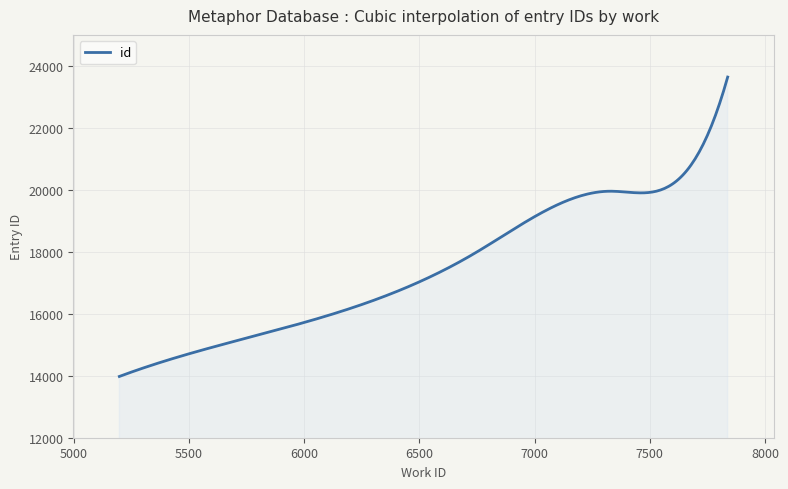

What is the minimum value shown in the chart?

13977.0